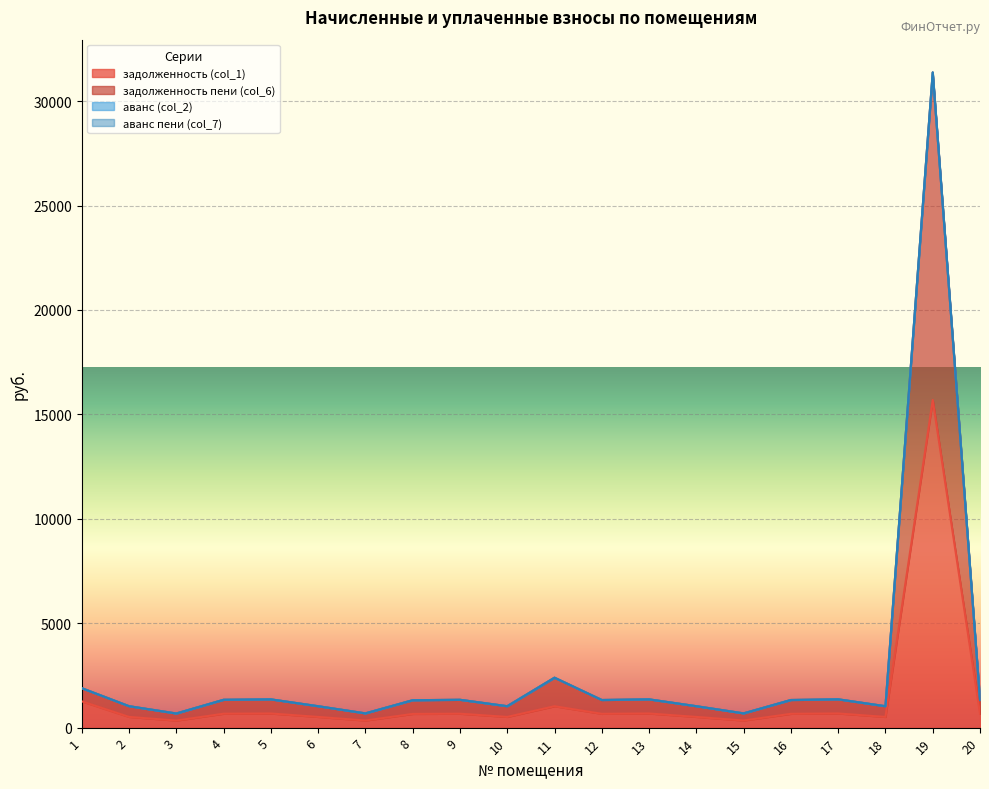

How many lines are shown in the chart?

4